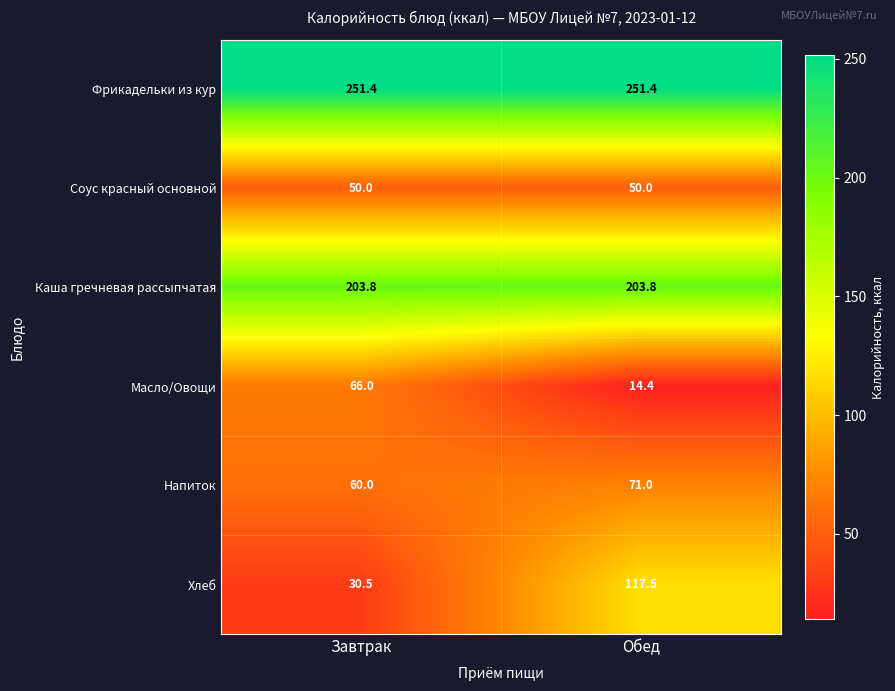

Which series has the largest range (max minus min)?

Хлеб